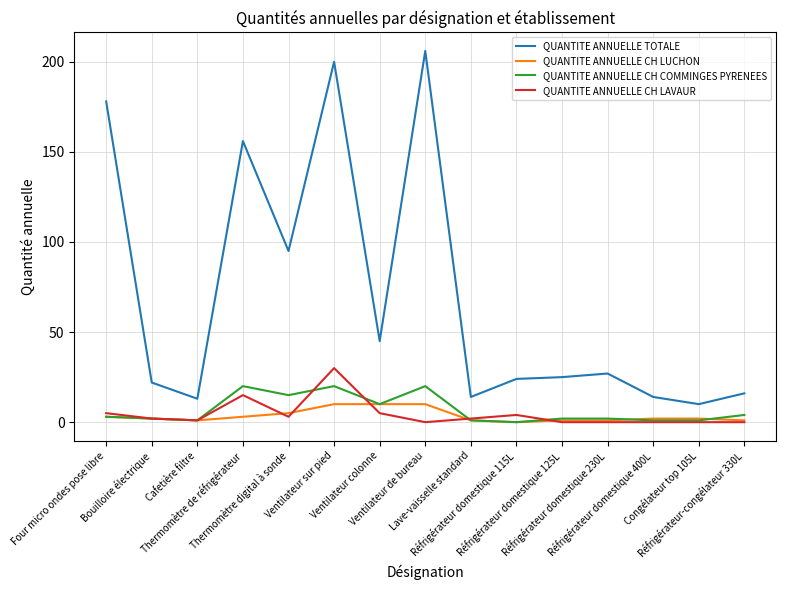

What is the difference between the second highest and second lowest values in the QUANTITE ANNUELLE CH COMMINGES PYRENEES series?

19